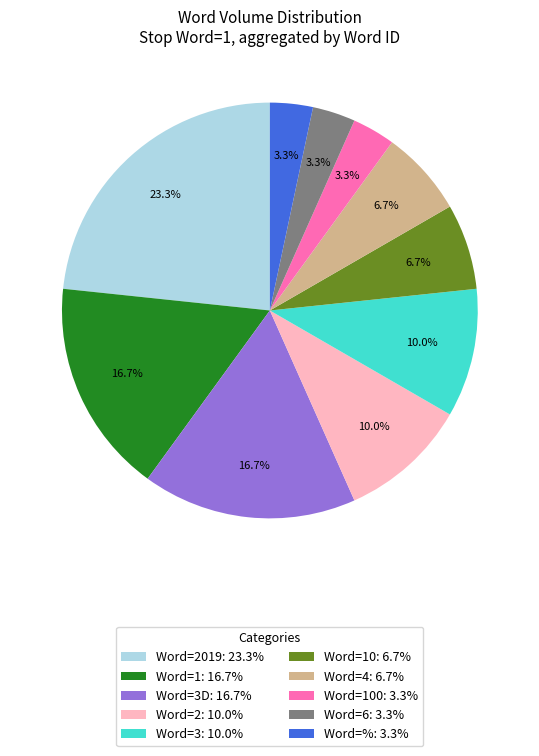

Does Word=2019: 23.3% represent more than half of the total?

No